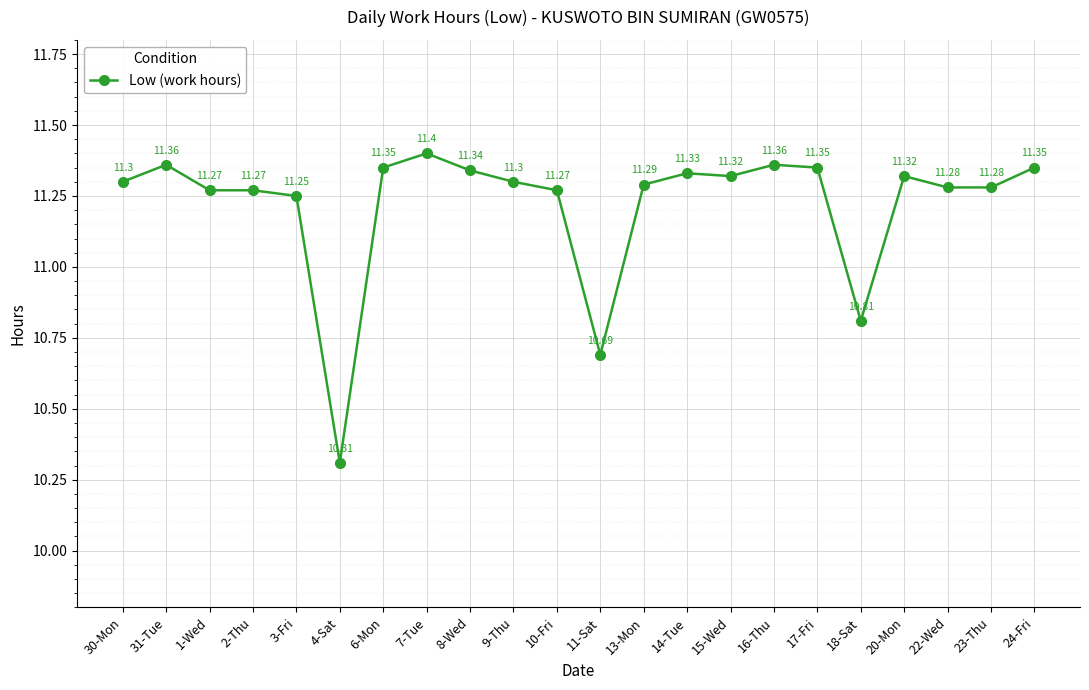

What is the minimum value shown in the chart?

10.3